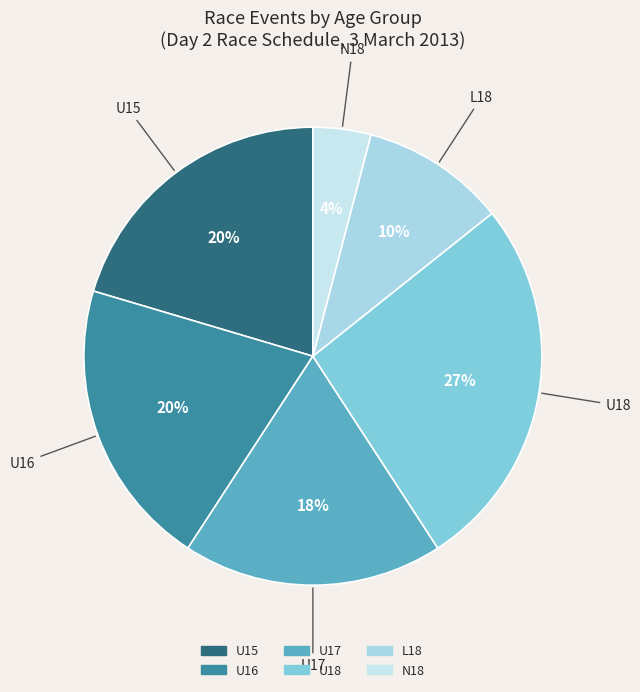

Count the number of slices in the pie.

6